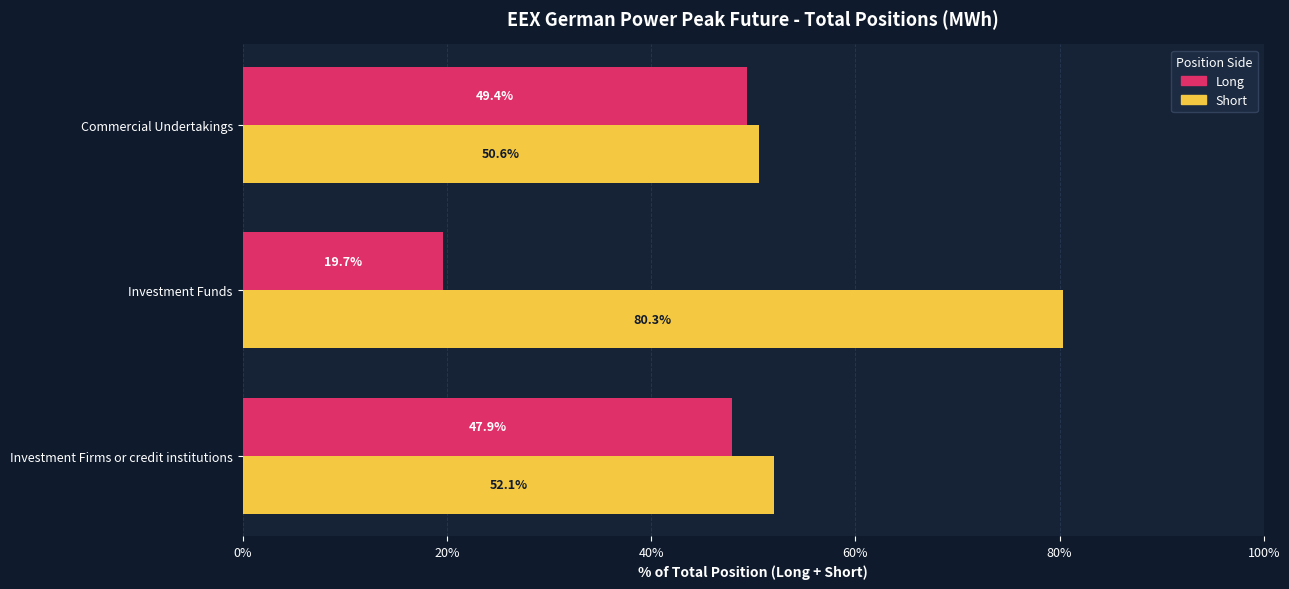

How many values in the Short series are below 52?

1